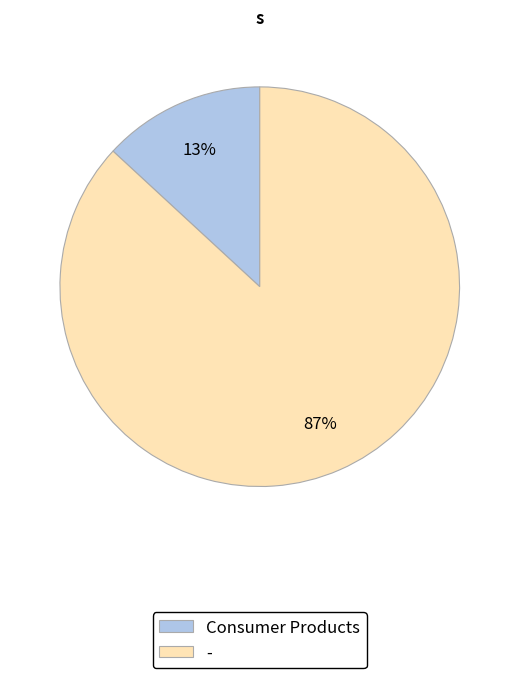

To the nearest percent, what is the difference between the largest and smallest slice percentages?

74%